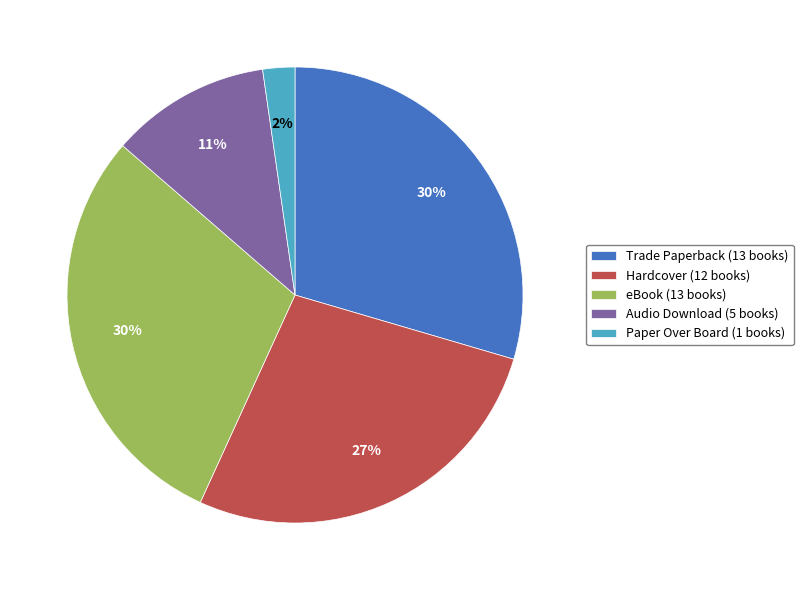

Does Audio Download represent more than half of the total?

No